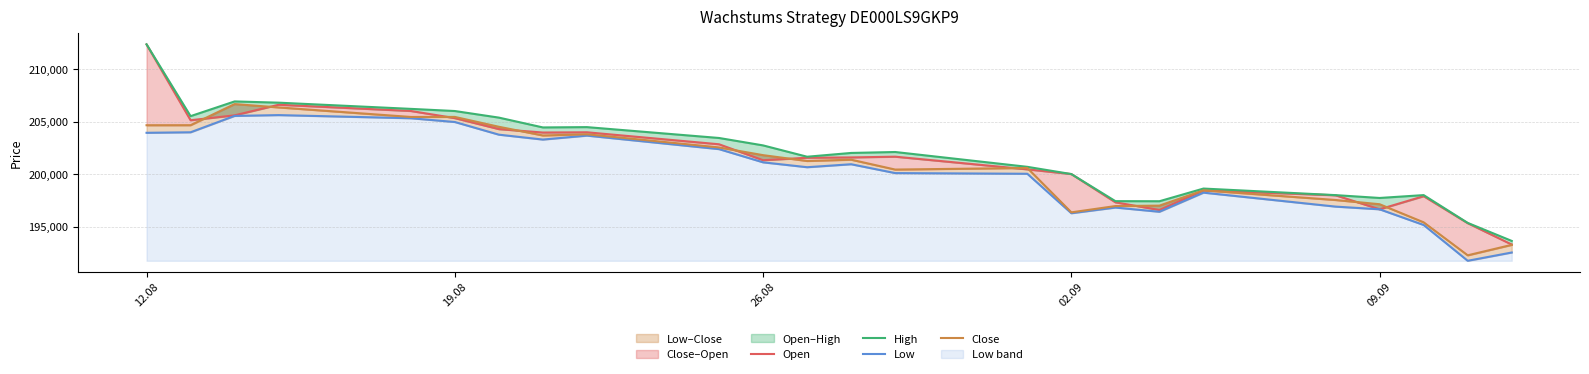

What is the approximate value of Open at 19.08, to the nearest 10?

205140